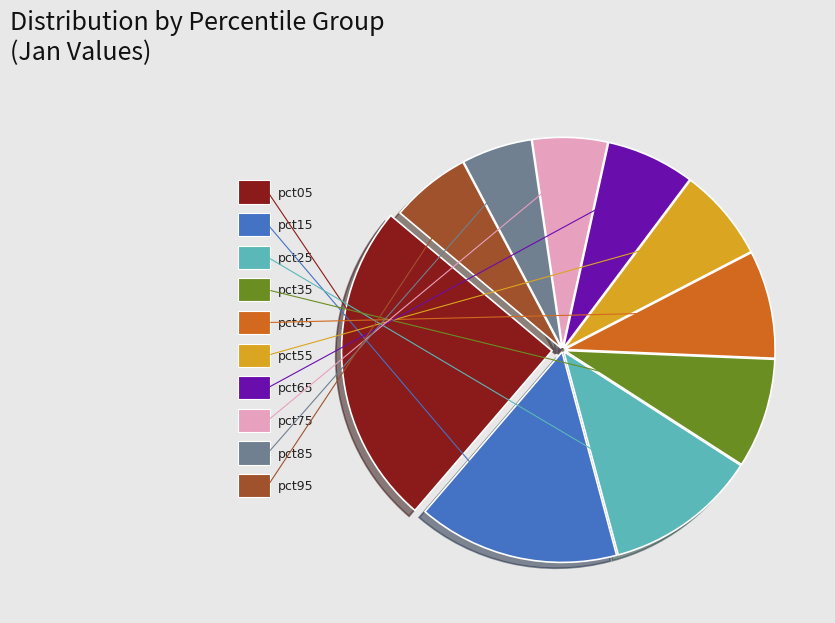

Does pct75 represent more than half of the total?

No